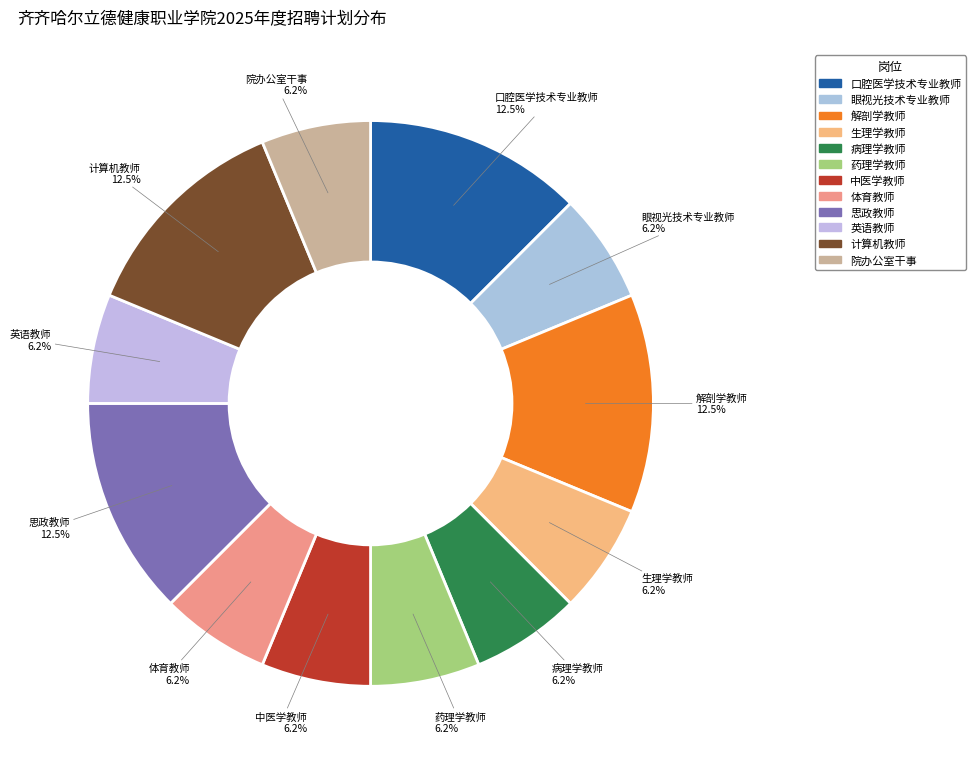

To the nearest percent, what percentage of the pie is 院办公室干事?

6%